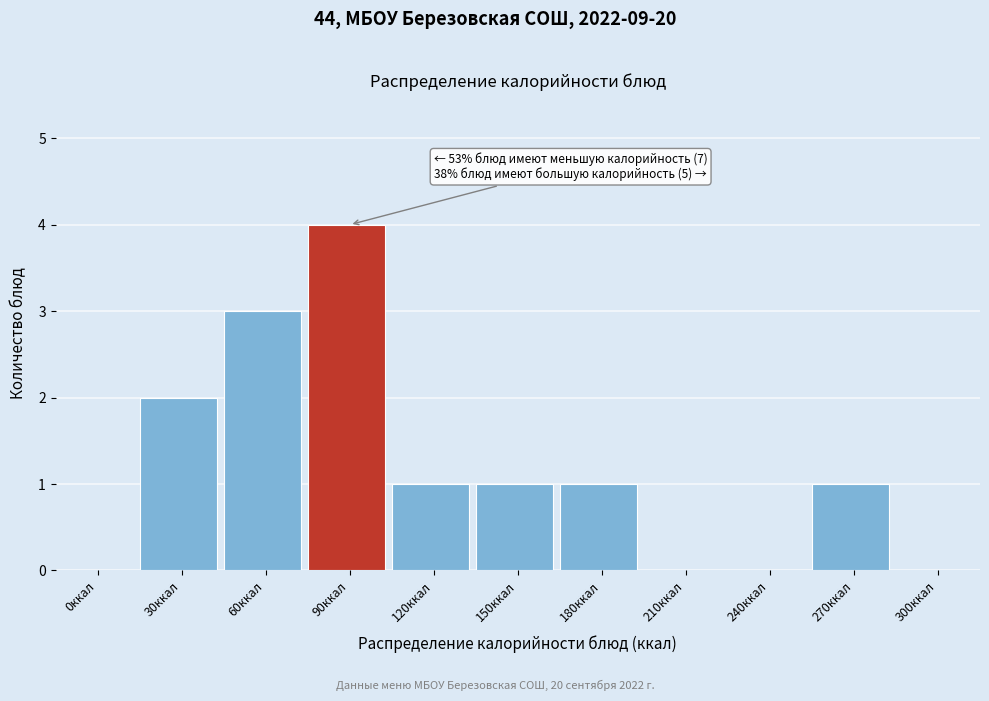

Reading right to left, extract all data points from this chart.

300ккал=0	270ккал=1	240ккал=0	210ккал=0	180ккал=1	150ккал=1	120ккал=1	90ккал=4	60ккал=3	30ккал=2	0ккал=0